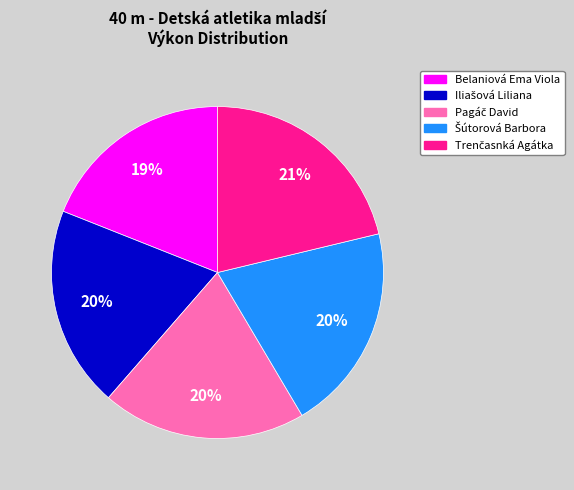

Is it true that Belaniová Ema Viola is 27% of the pie?

False